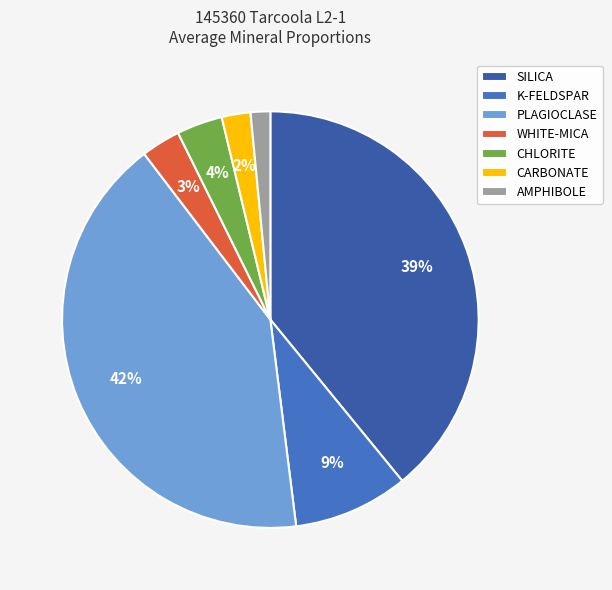

To the nearest percent, what percentage of the pie is WHITE-MICA?

3%